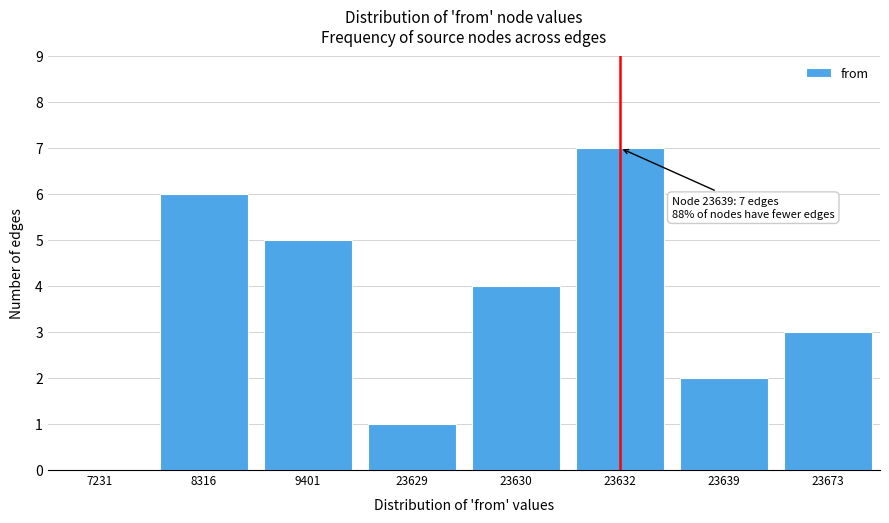

Reading left to right, extract all data points from this chart.

7231=0	8316=6	9401=5	23629=1	23630=4	23632=7	23639=2	23673=3